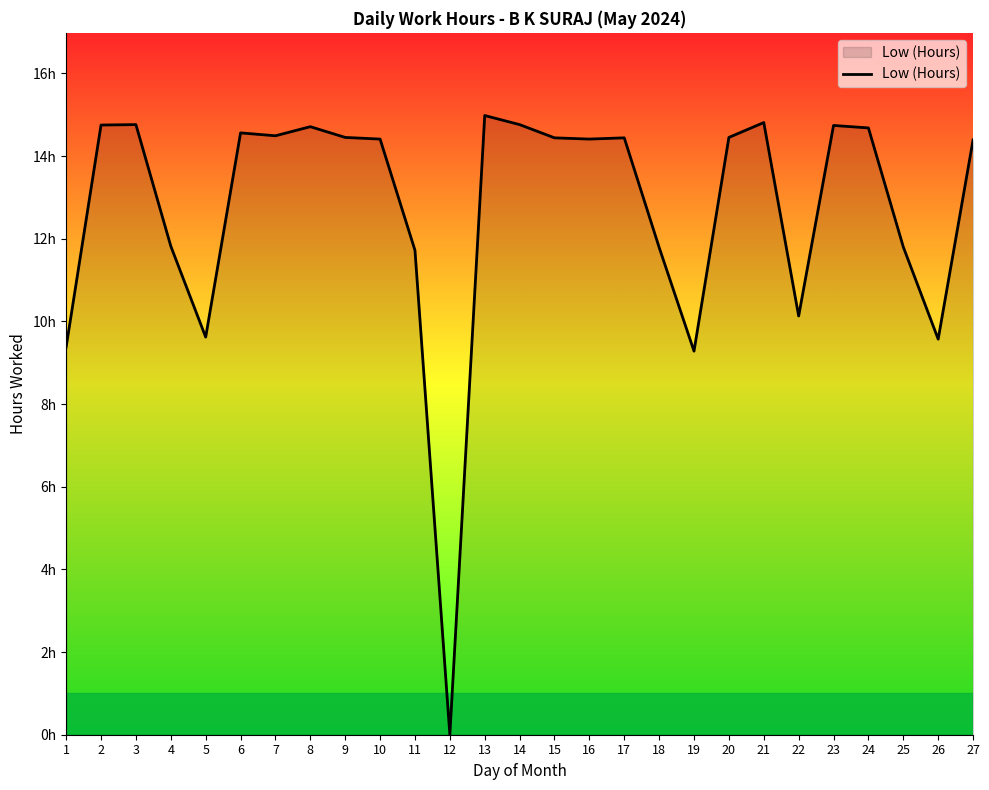

Which has a higher value, 7 or 11?

7